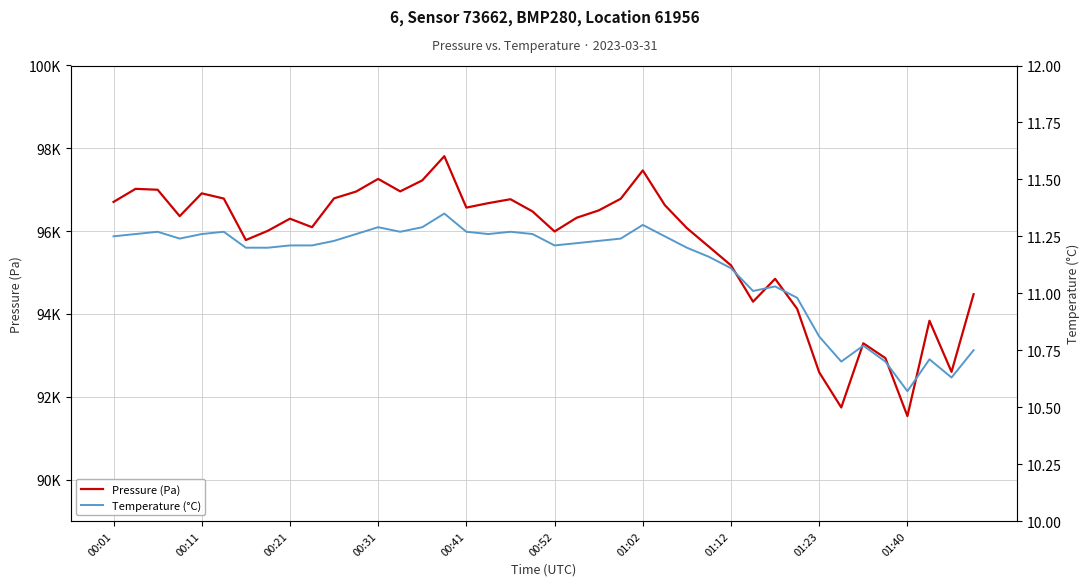

What is the value of the Temperature (°C) point at the 32nd from the left?

11.0